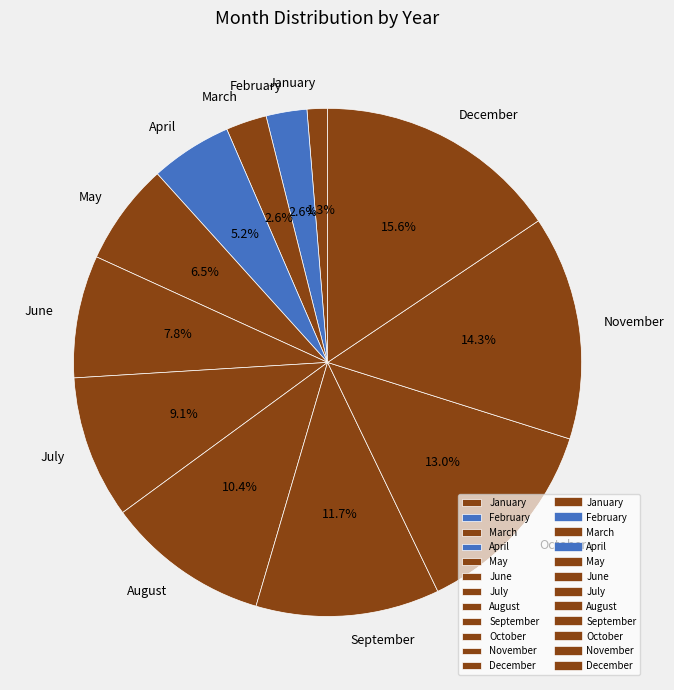

Which has a higher value, October or April?

October